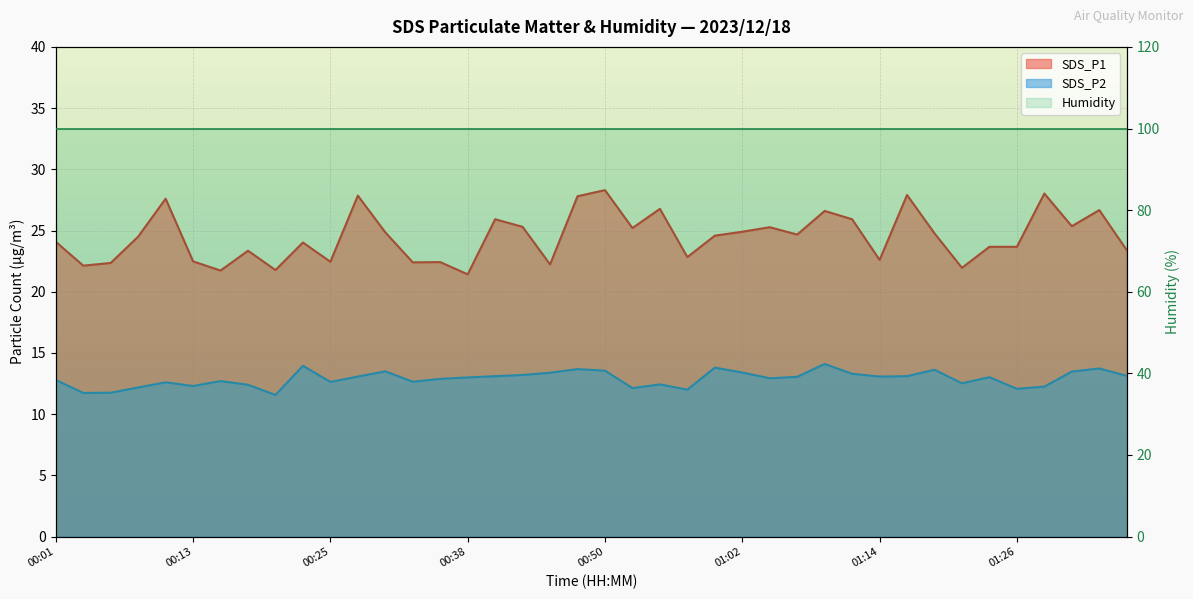

At which category is the sum across all series the highest?

00:50